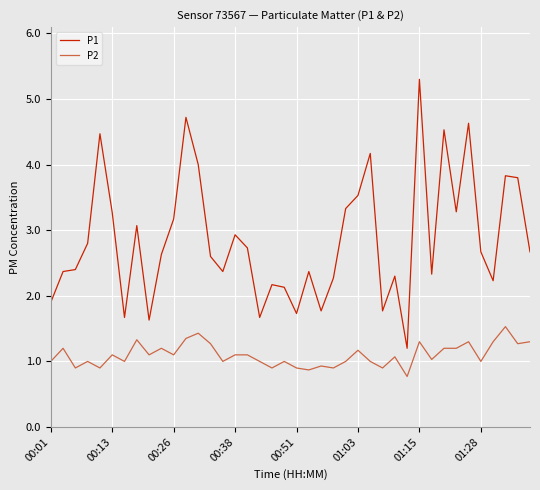

List the series in order of their overall mean, highest first.

P1, P2